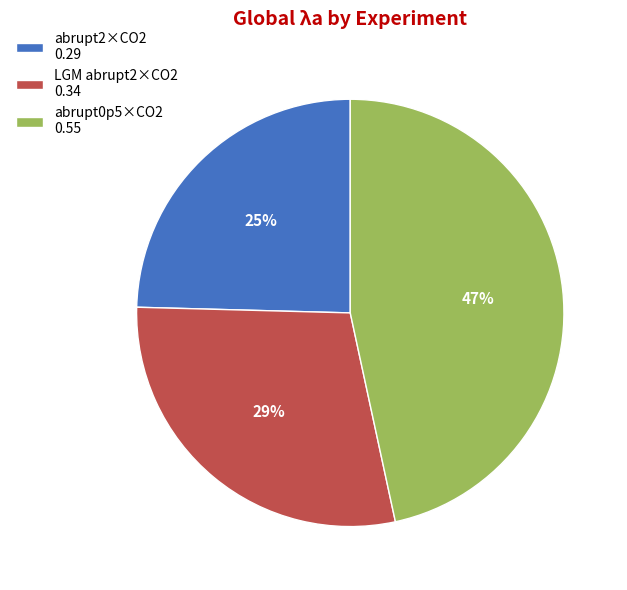

How many slices are in this pie chart?

3